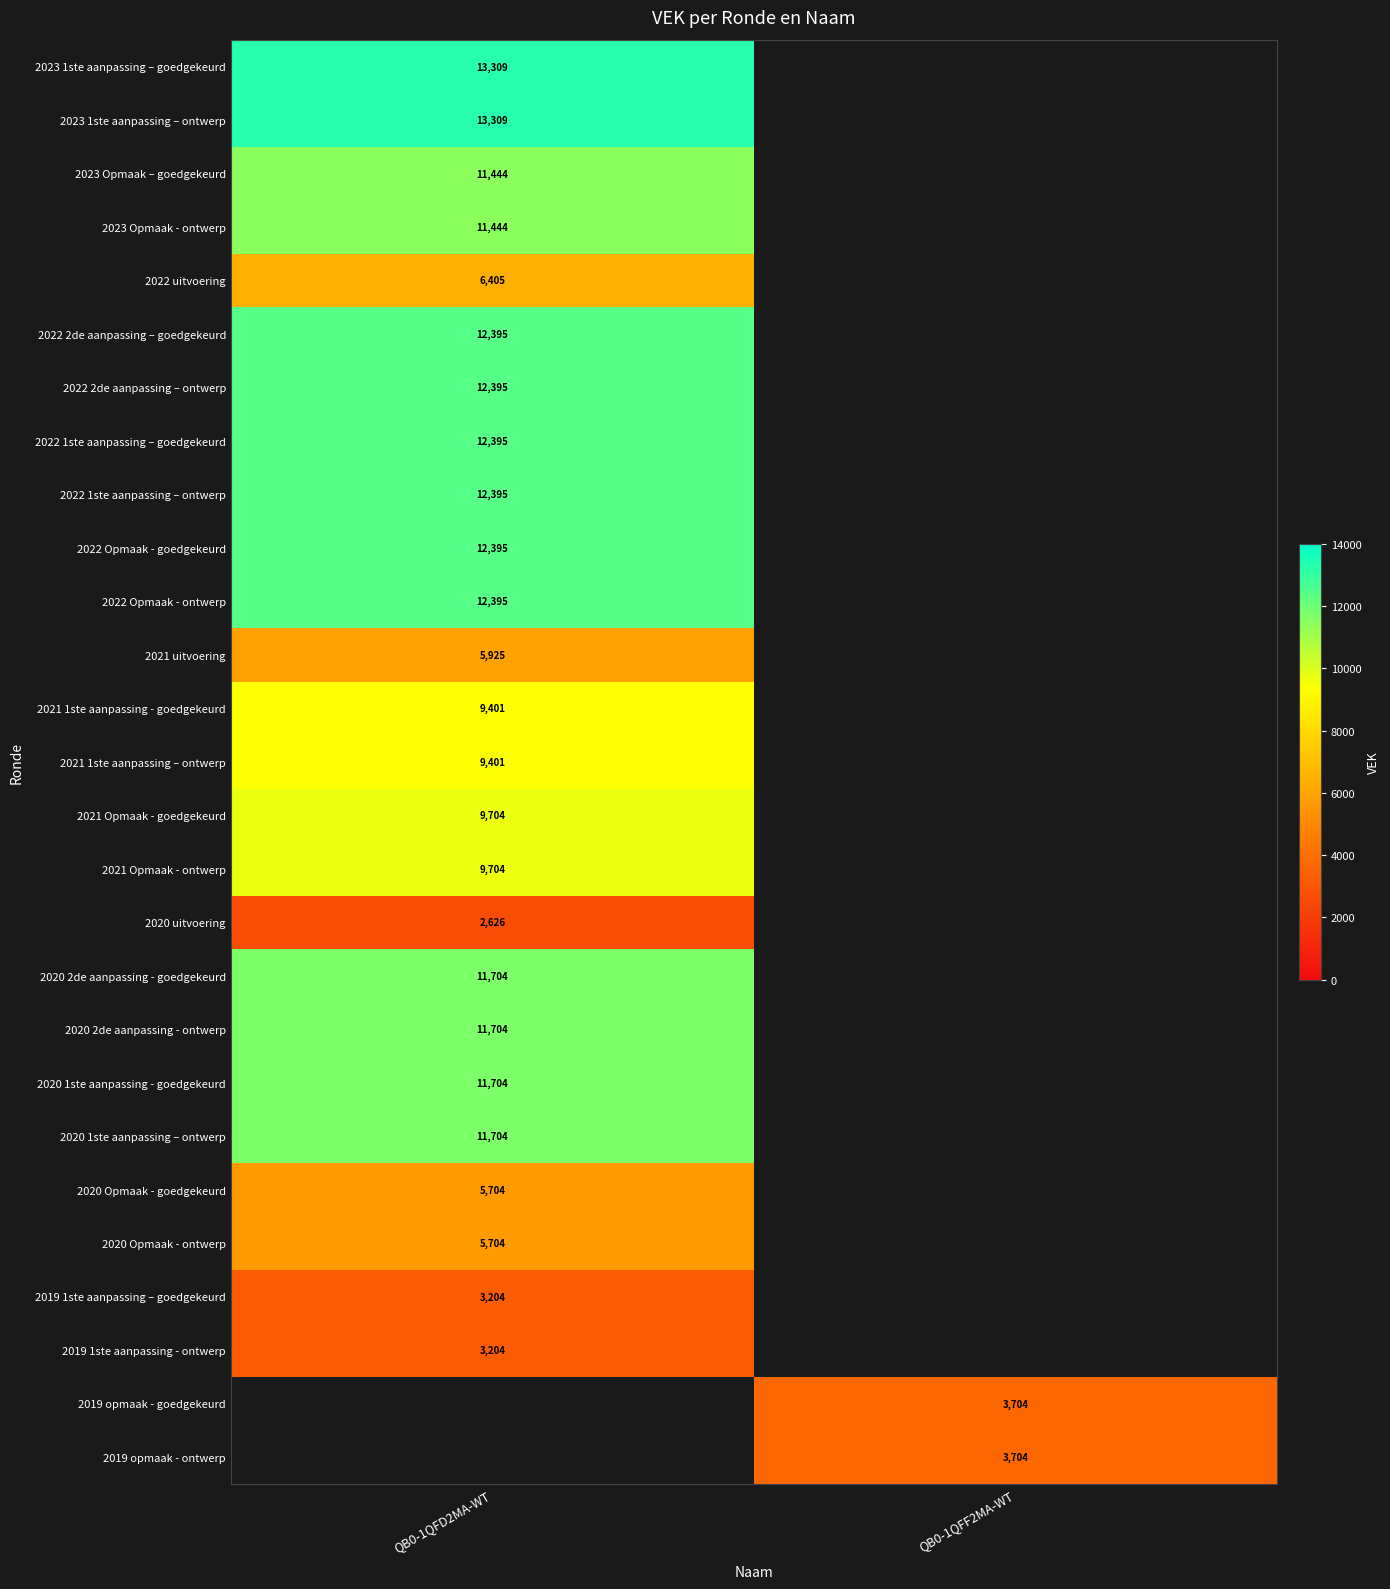

Is it true that 2019 1ste aanpassing – goedgekeurd equals 3204 at QB0-1QFD2MA-WT?

True